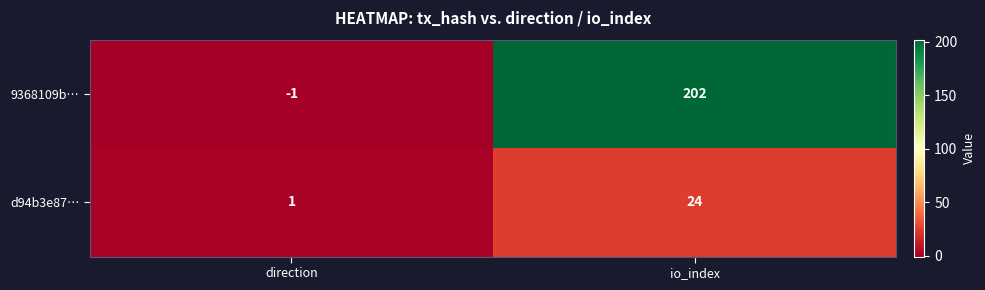

What is the difference between the 9368109b… values at io_index and direction?

203